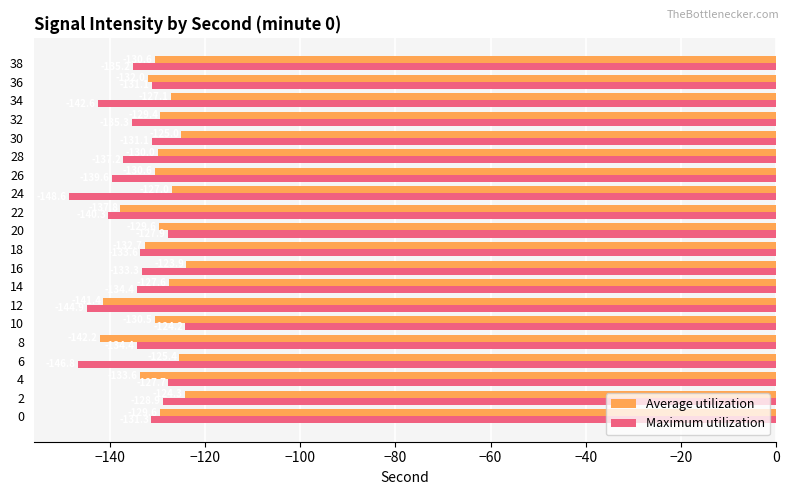

Which category has the lowest value across all series?

24